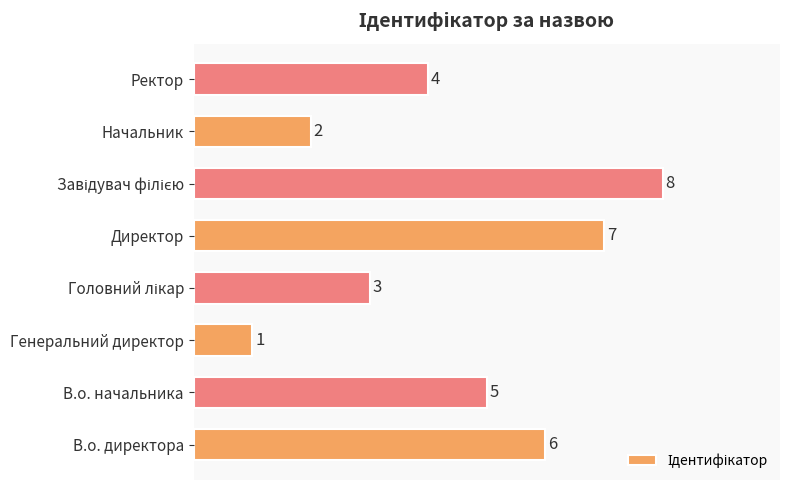

What is the sum of all values?

36